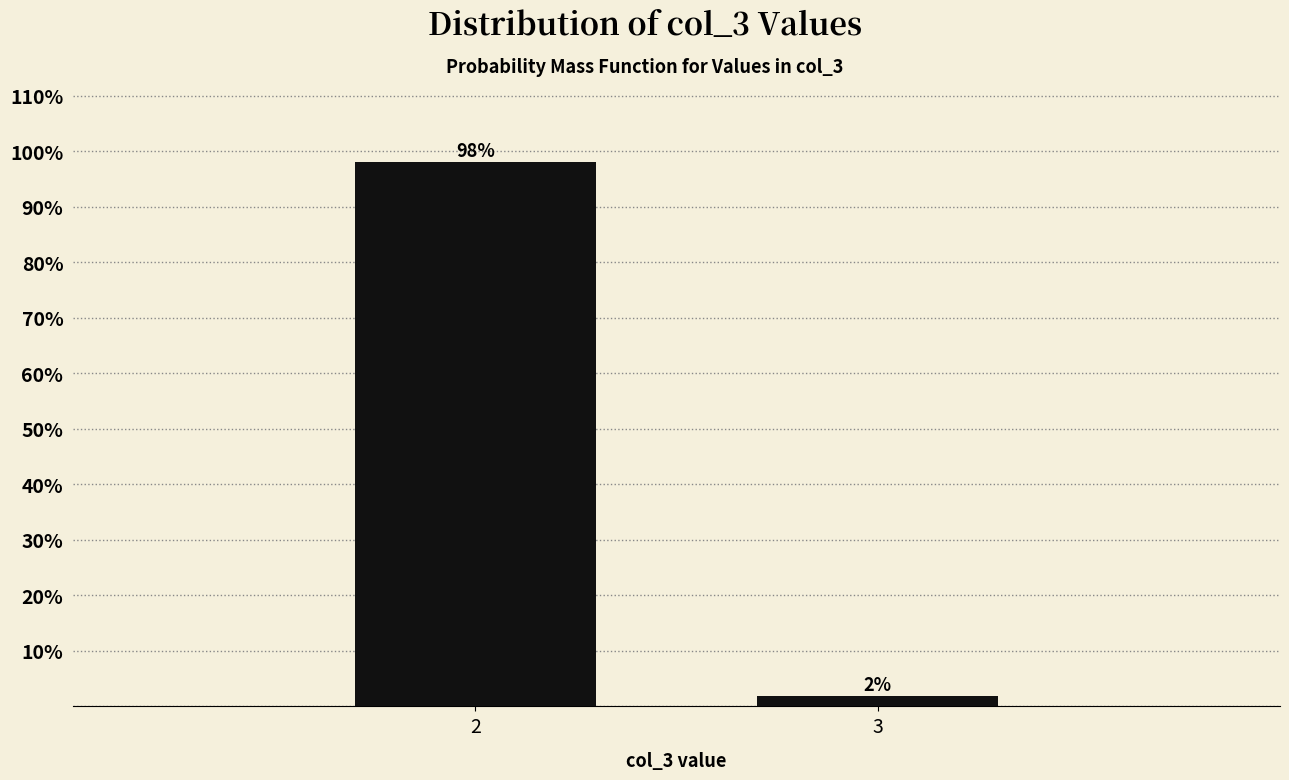

The value at 2 is 26.8. True or false?

False